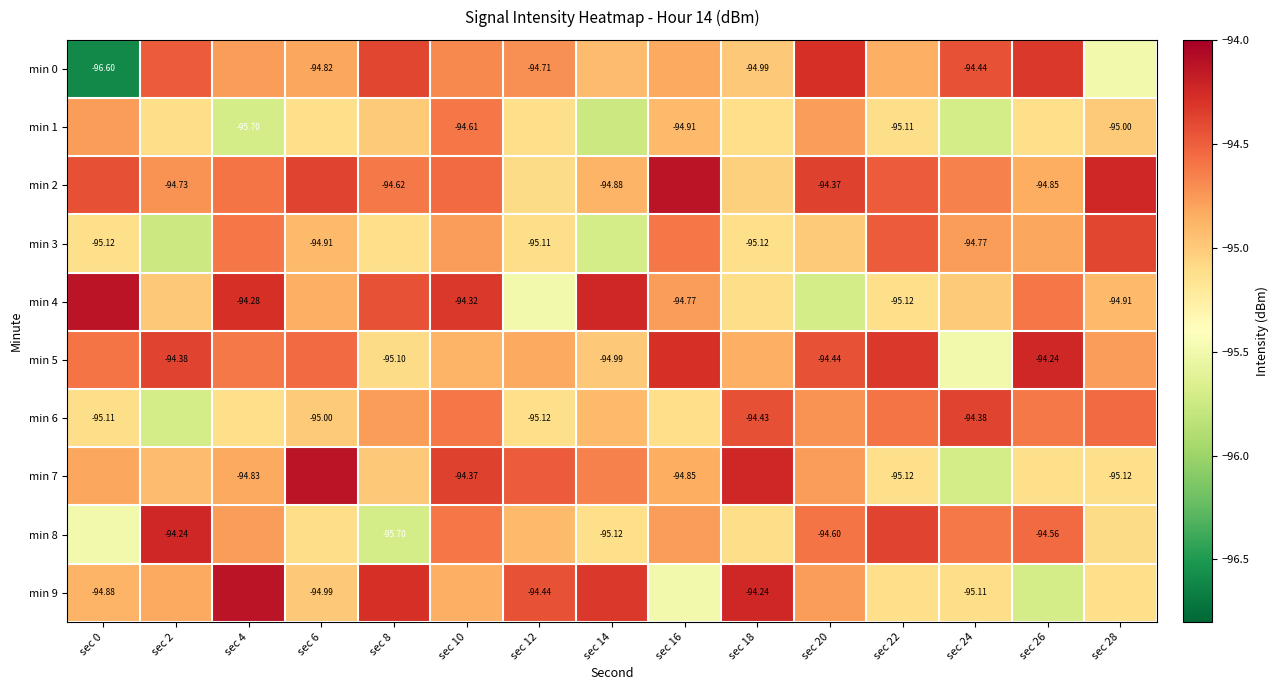

How many series are shown in this chart?

10